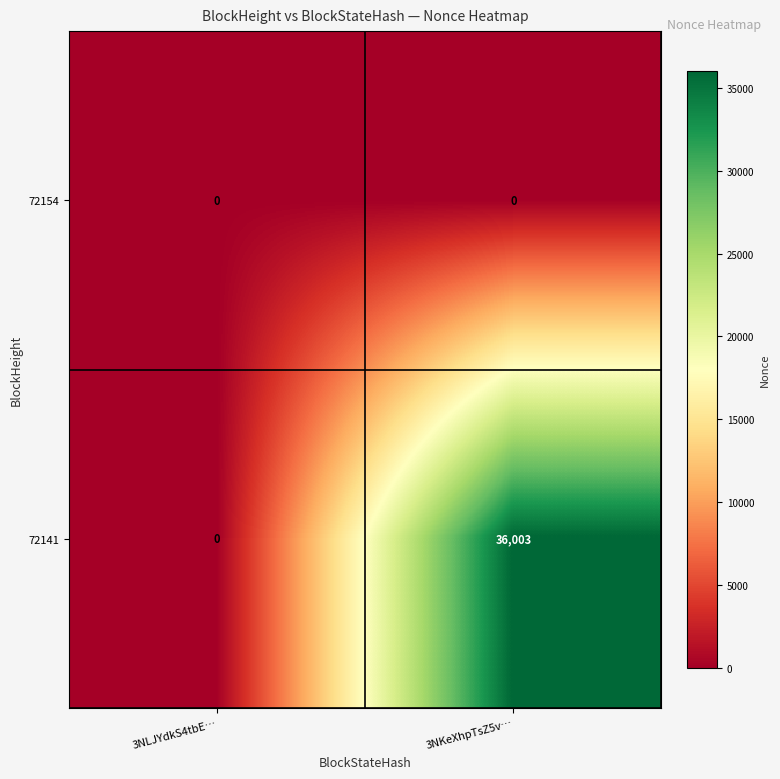

Reading left to right, what are all the values shown in this chart?

72154: 3NLJYdkS4tbE…=0	3NKeXhpTsZ5v…=0
72141: 3NLJYdkS4tbE…=0	3NKeXhpTsZ5v…=36003